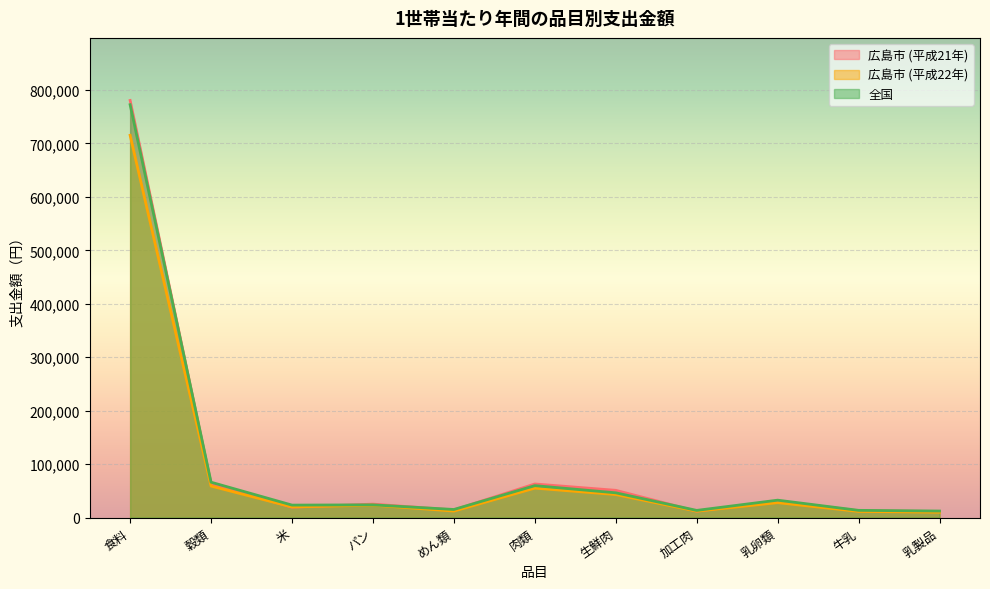

Which category has the lowest value in the 広島市 (平成21年) series?

乳製品